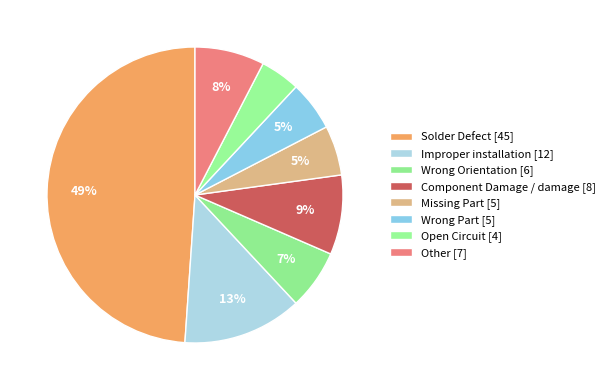

What is the largest slice in the pie chart?

Solder Defect